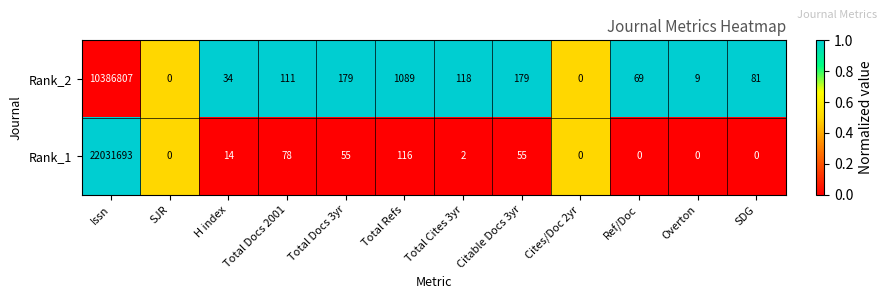

At which category is the sum across all series the highest?

Issn